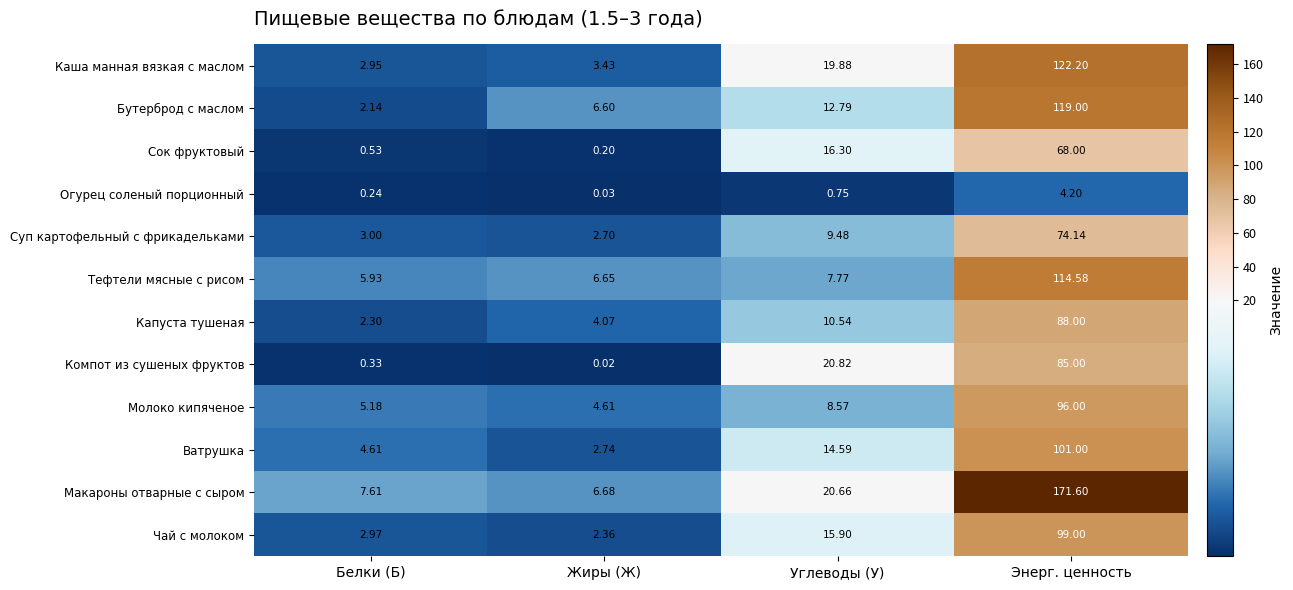

Which category has the highest value in the Суп картофельный с фрикадельками series?

Энерг. ценность